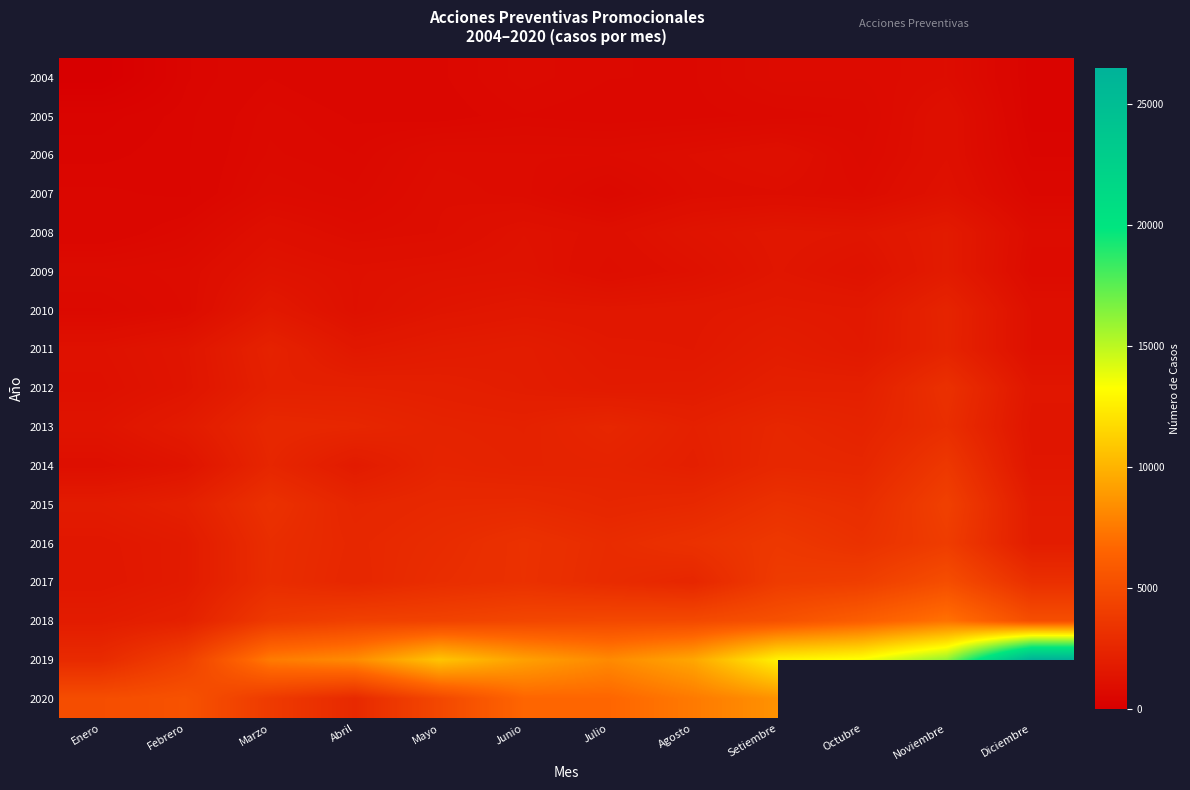

Which series has the largest total across all categories?

2019